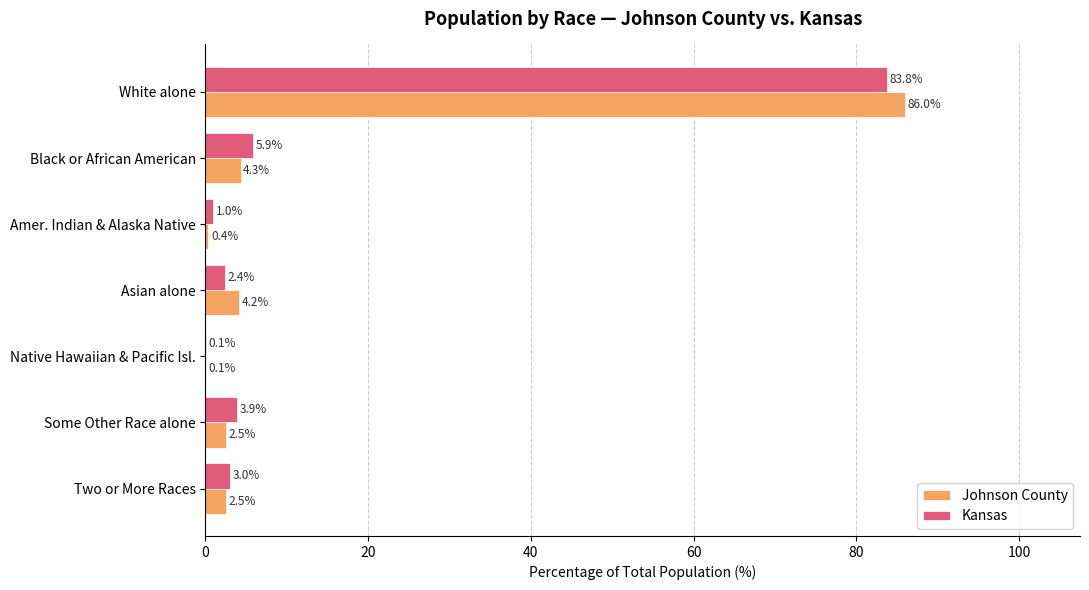

At which category is the sum across all series the highest?

White alone